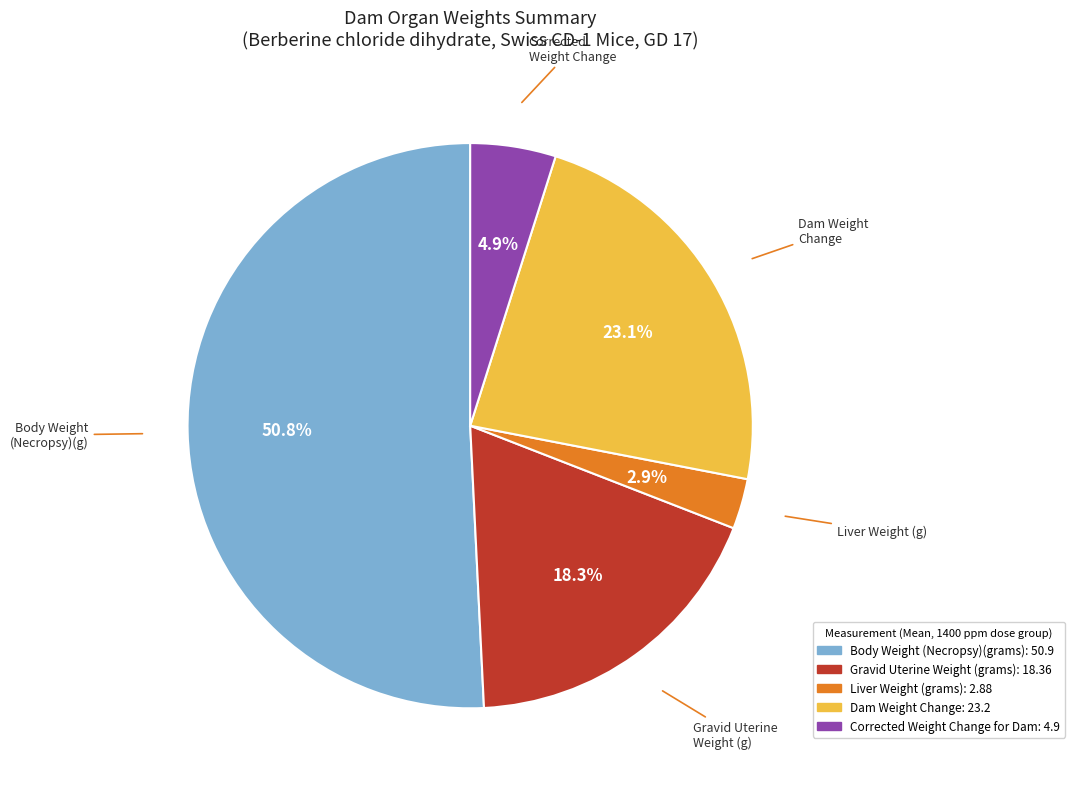

Which has a higher value, Body Weight (Necropsy)(grams) or Dam Weight Change?

Body Weight (Necropsy)(grams)